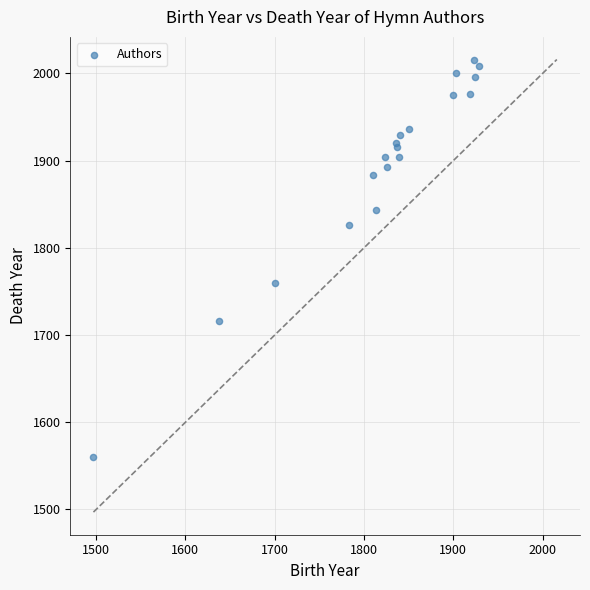

What Y value in the scatter plot is closest to 1788?

1760